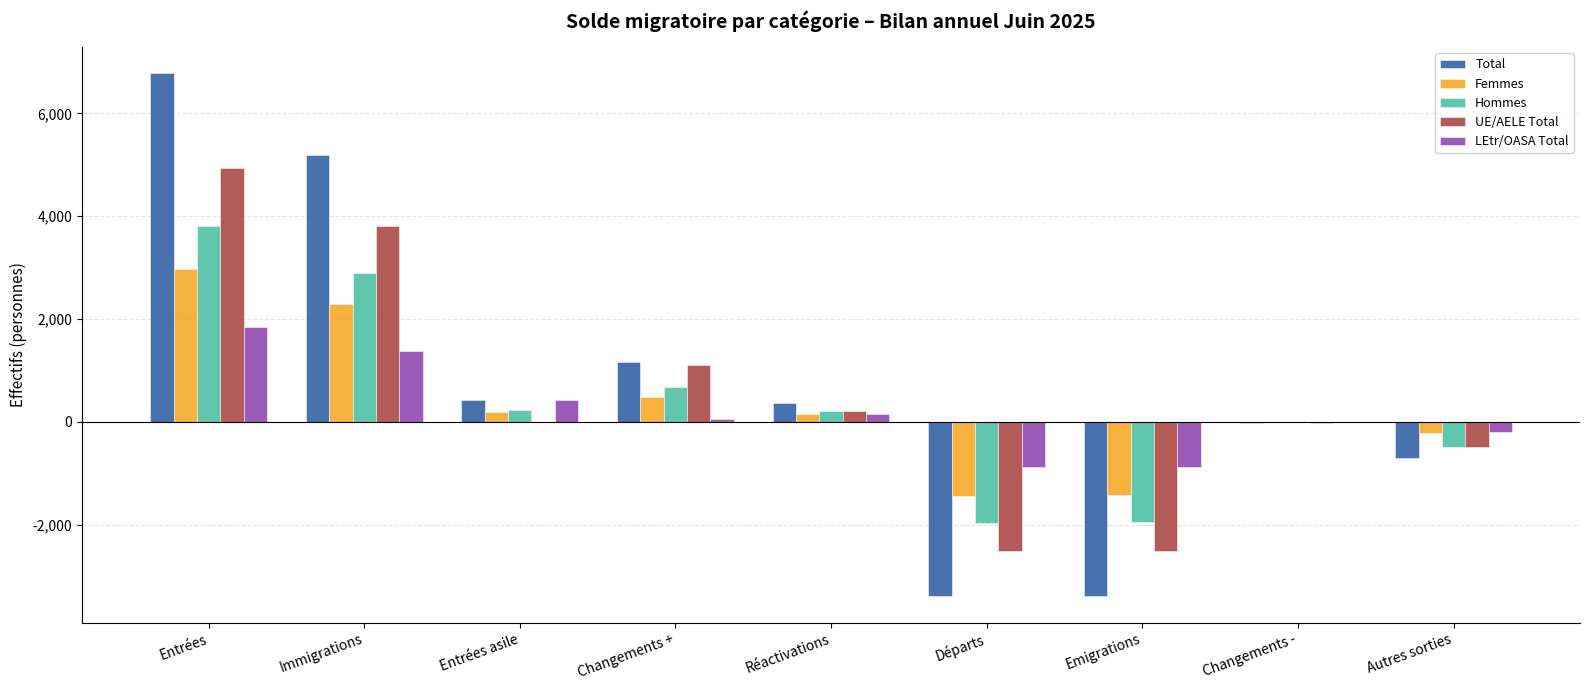

At which category does the chart reach its peak across all series?

Entrées